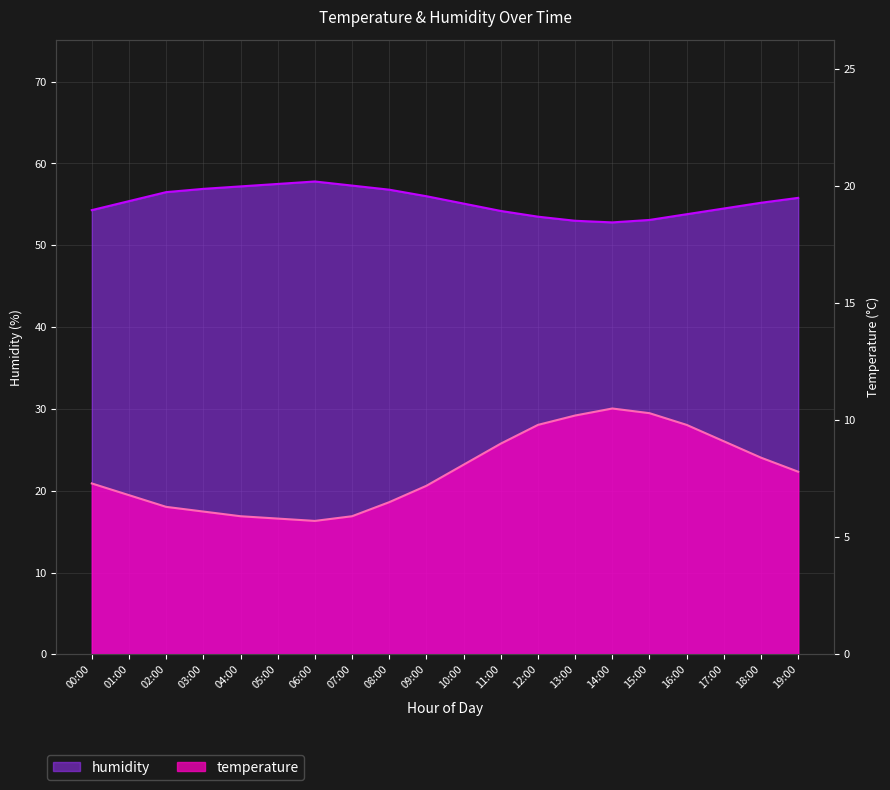

Does the chart display data point markers on the line(s)?

No